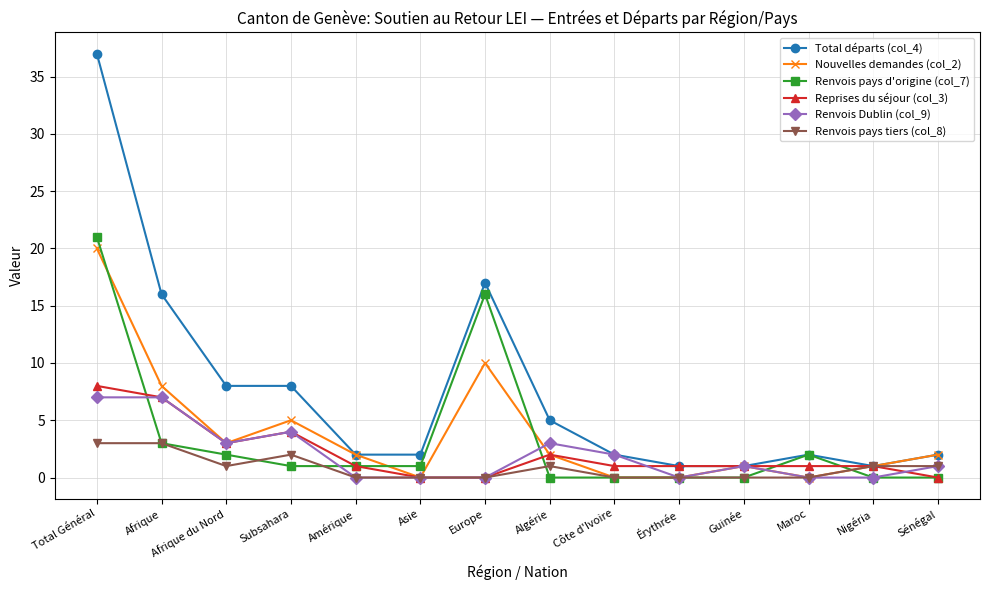

What is the total value across all series at Nigéria?

4